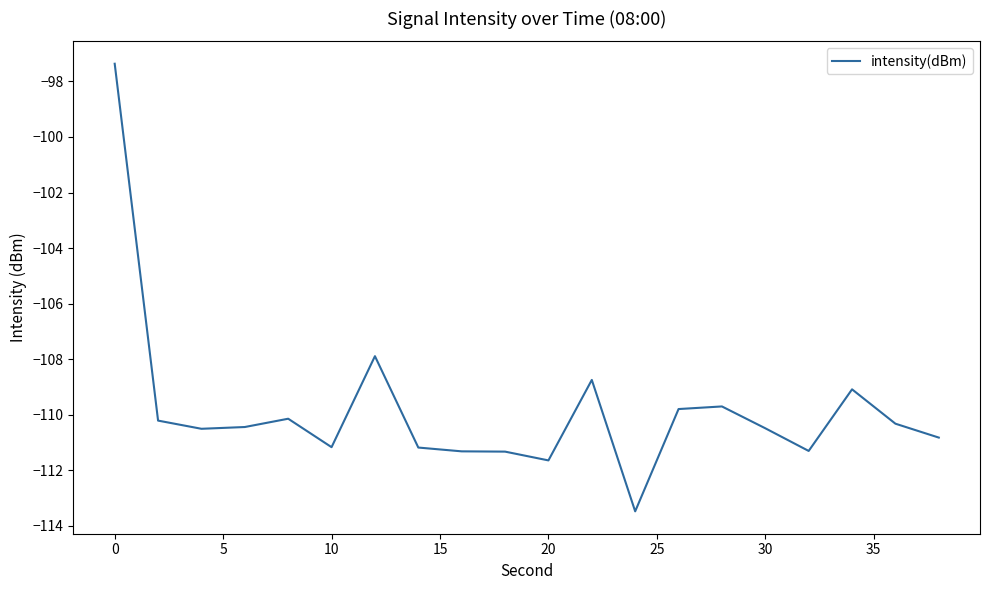

What is the difference between the maximum and minimum values?

16.1